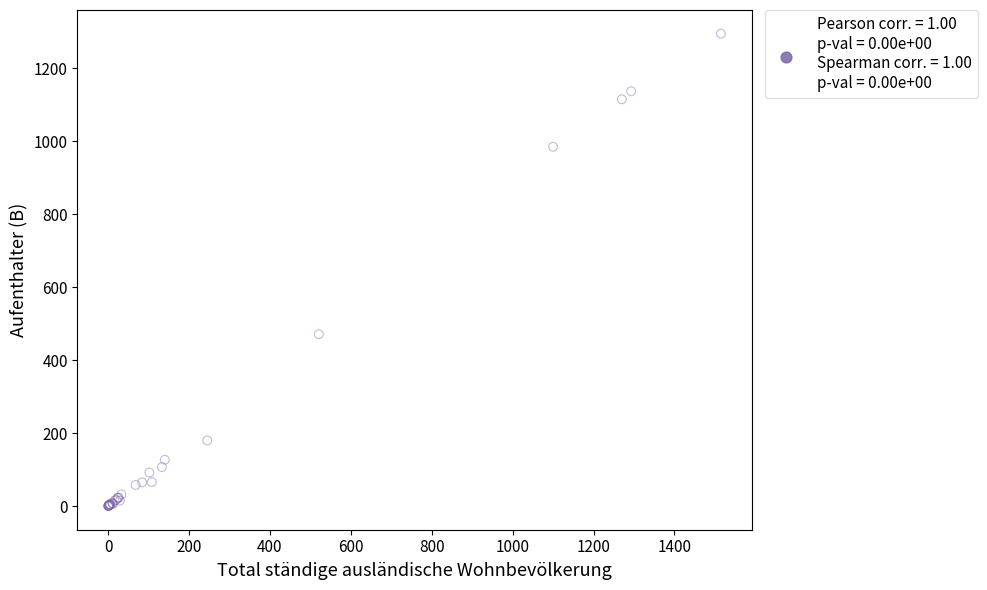

What Y value in the scatter plot is closest to 647?

471